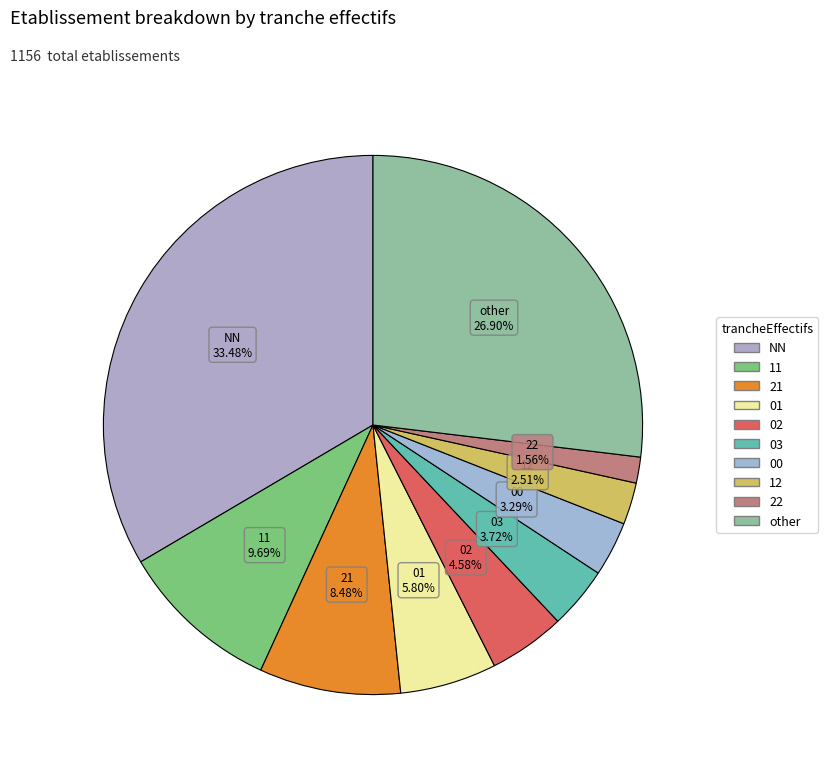

What percentage is the 12 slice, to the nearest percent?

3%